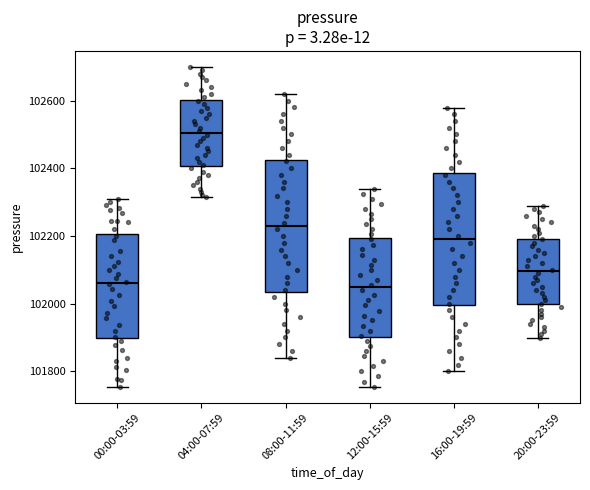

Where is the lower edge of the box for 00:00-03:59 on the y-axis? The values are not printed on the chart, so give them approximately, as read against the axis.

101900